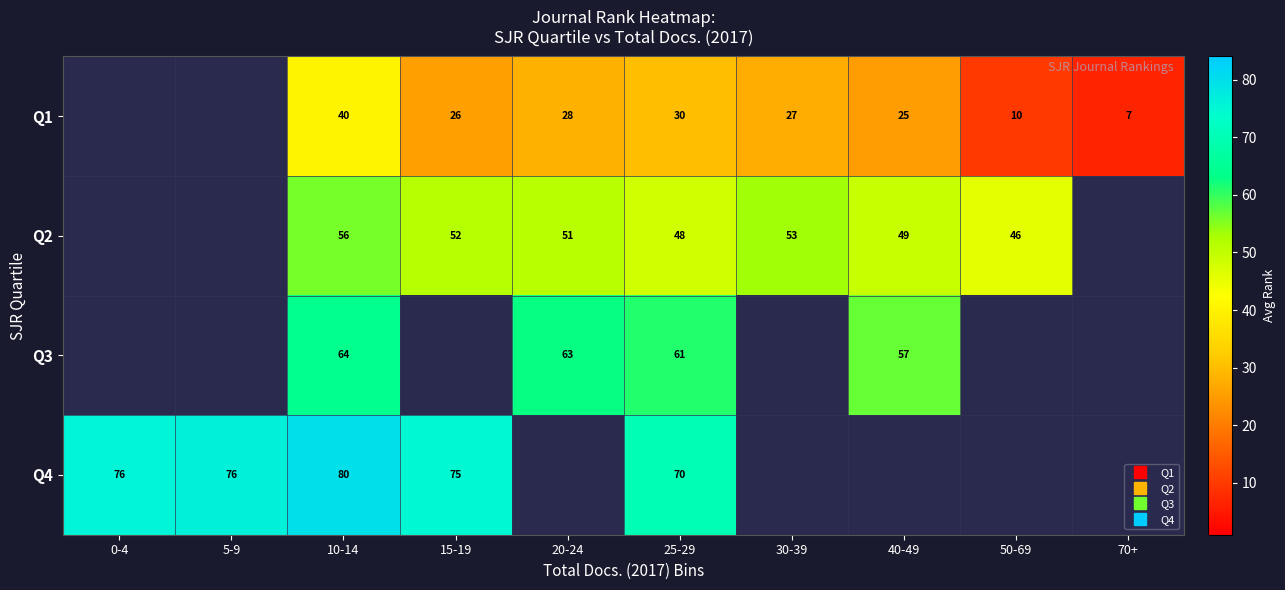

What is the difference between the maximum and minimum values in the Q4 series?

9.6